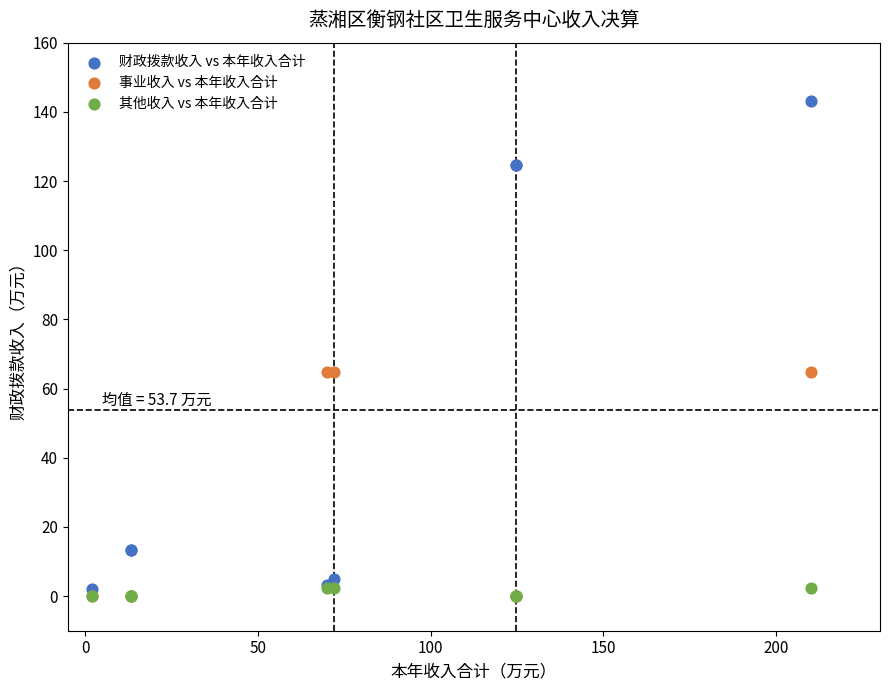

Which series has the largest Y range (max minus min)?

财政拨款收入 vs 本年收入合计